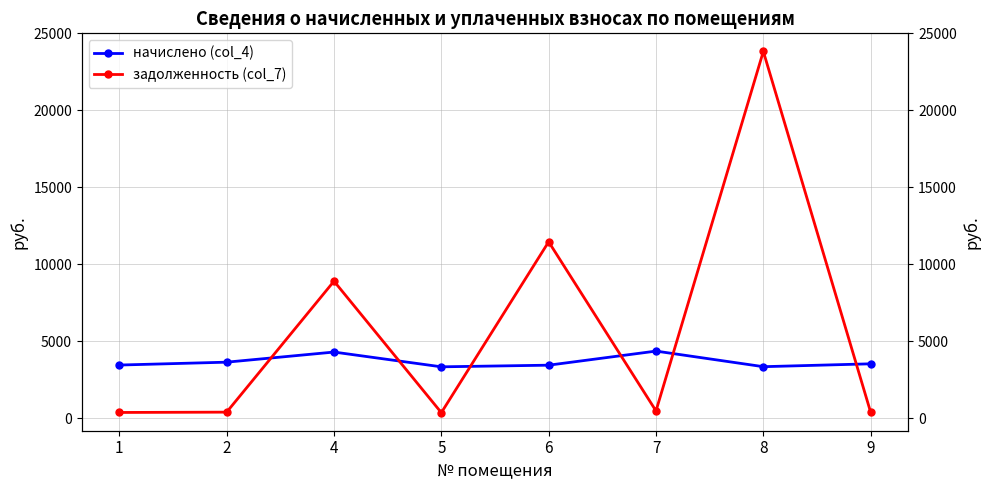

How many times do начислено (col_4) and задолженность (col_7) cross each other?

6